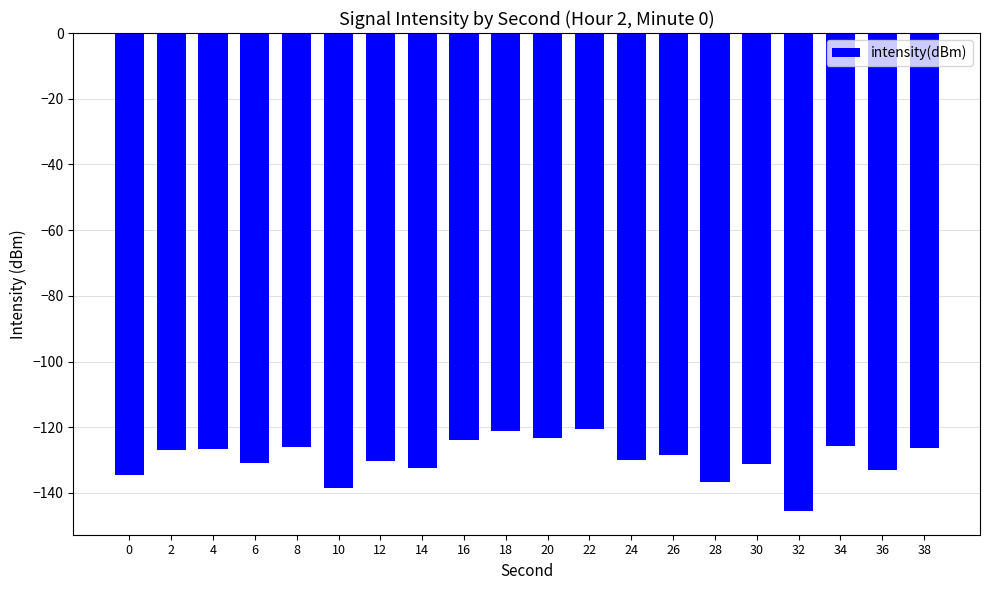

What is the sum of all values?

-2592.0